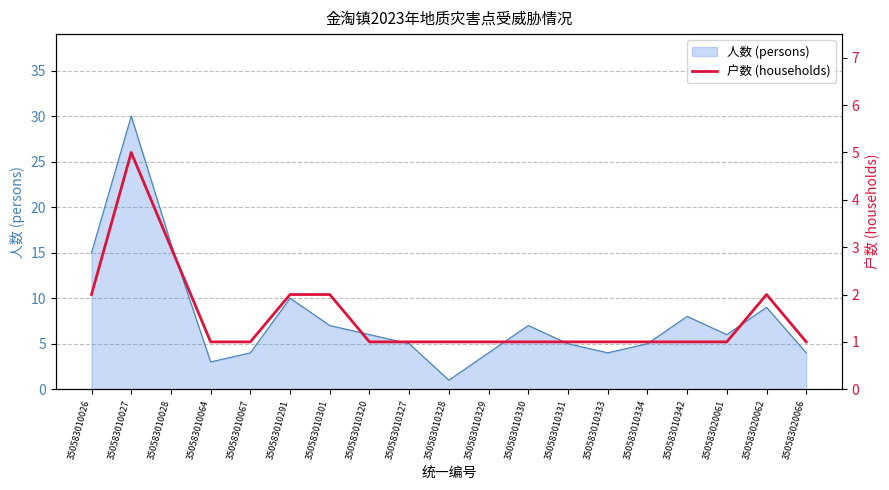

The 人数 (persons) series shows 9 at 350583020062. True or false?

True